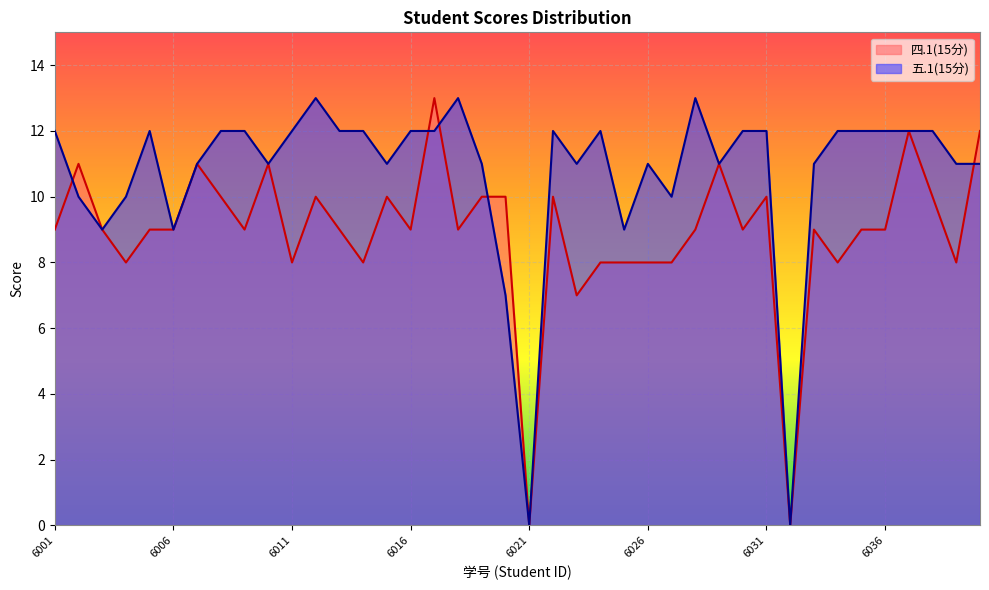

True or false: 四.1(15分) and 五.1(15分) intersect in this chart.

True